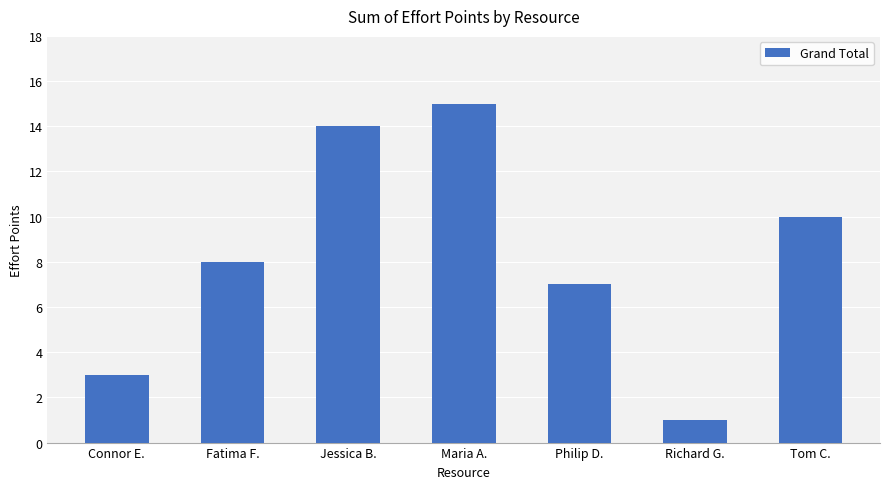

What is the change in value from Maria A. to Philip D.?

-8